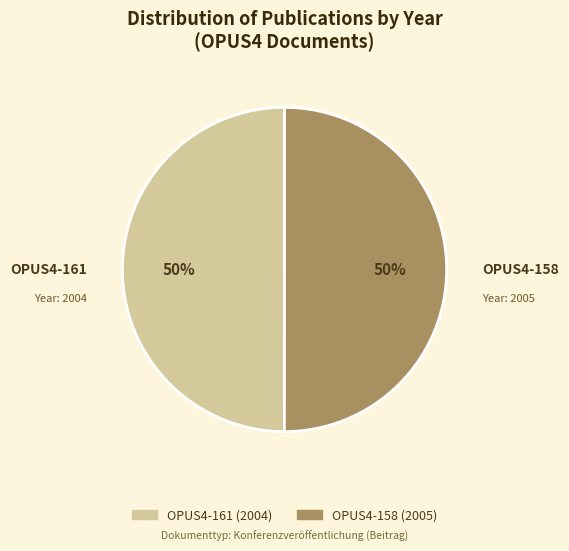

Is it true that OPUS4-158 is 50% of the pie?

True